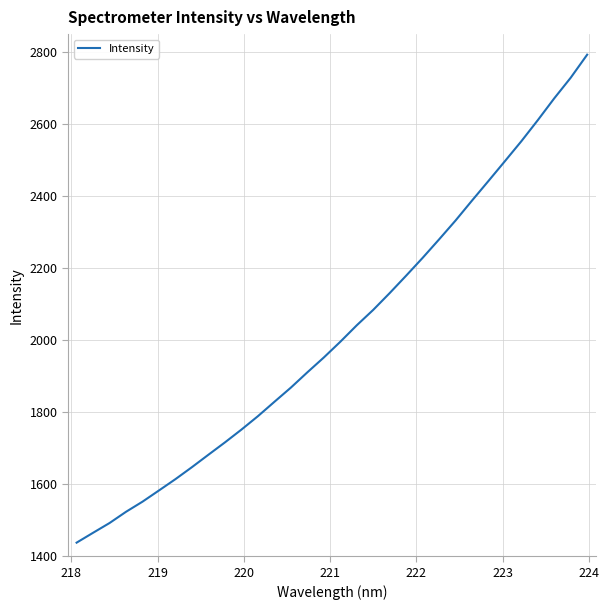

What is the difference between the maximum and minimum values?

1355.1